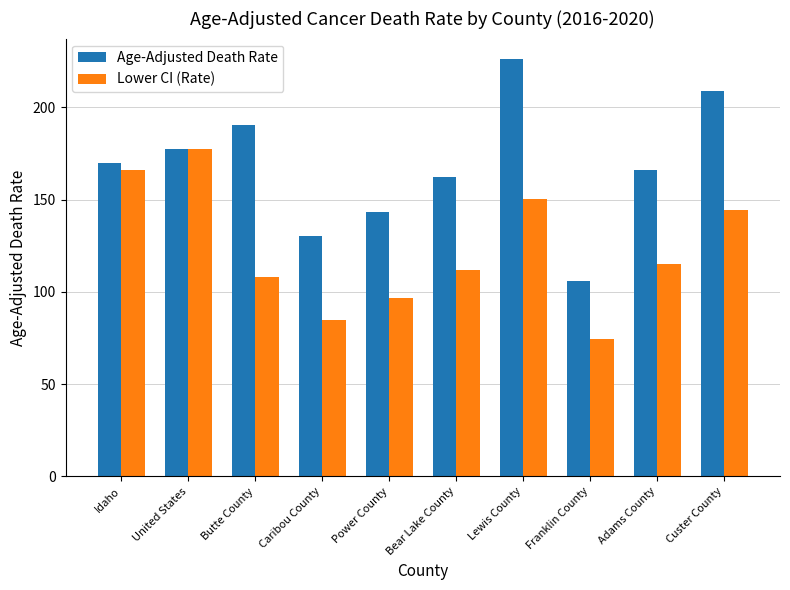

Reading left to right, list all the values displayed in this chart.

Age-Adjusted Death Rate: Idaho=169.7	United States=177.5	Butte County=190.3	Caribou County=130.0	Power County=143.5	Bear Lake County=162.3	Lewis County=225.9	Franklin County=106.0	Adams County=166.1	Custer County=208.7
Lower CI (Rate): Idaho=165.9	United States=177.2	Butte County=108.3	Caribou County=84.9	Power County=96.5	Bear Lake County=112.0	Lewis County=150.4	Franklin County=74.4	Adams County=115.0	Custer County=144.6